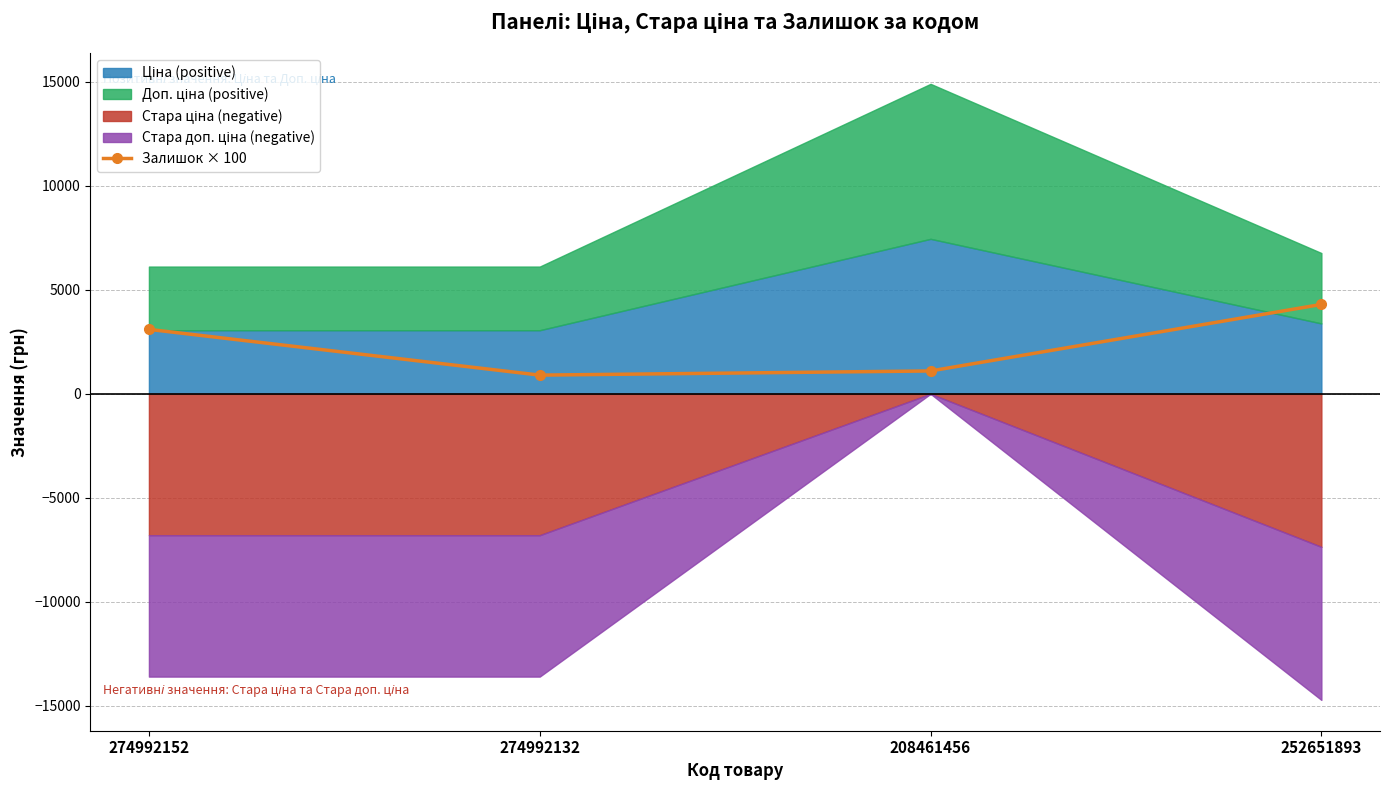

Count the number of categories in the chart.

4